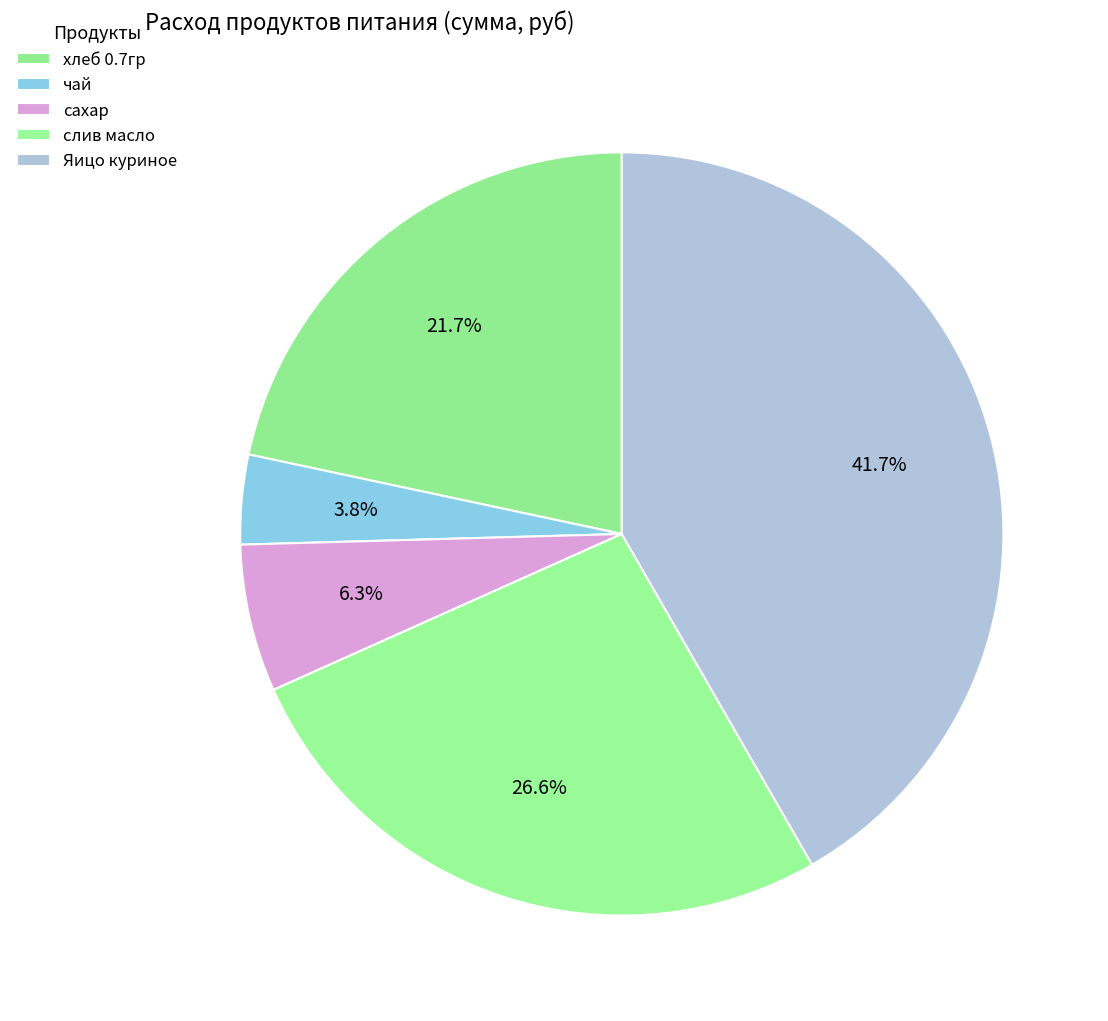

Count the number of slices in the pie.

5